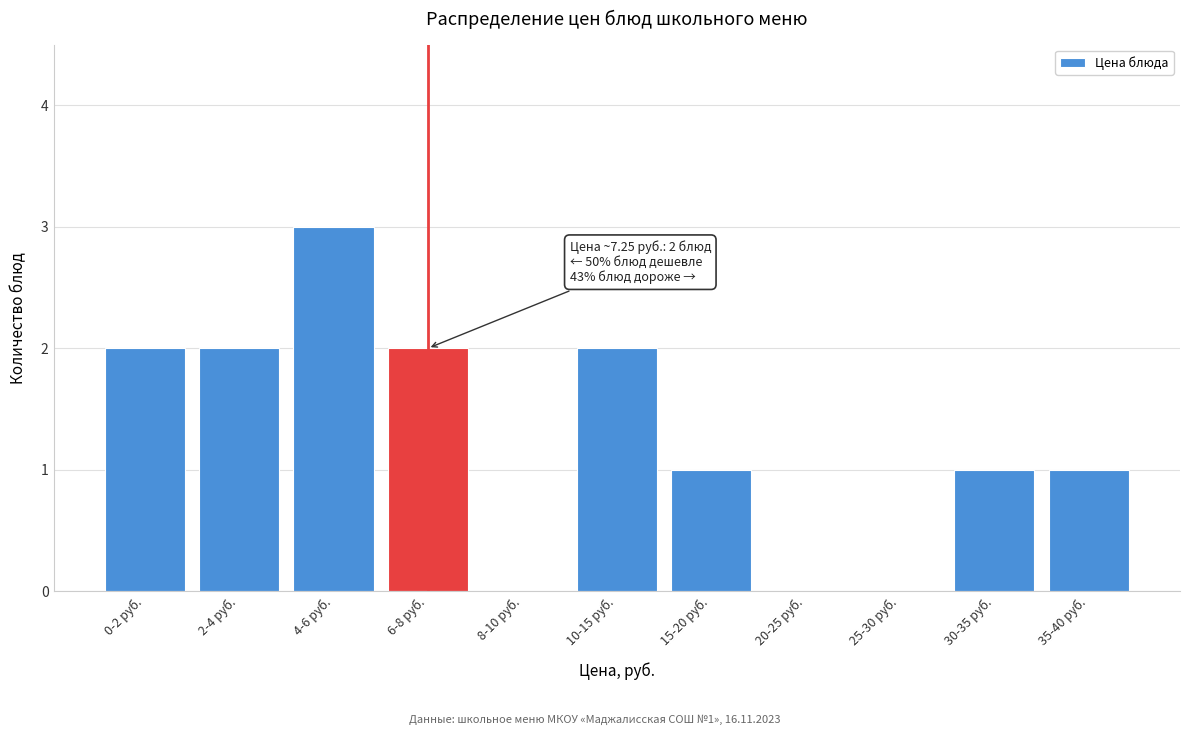

Reading left to right, extract all data points from this chart.

0-2 руб.=2	2-4 руб.=2	4-6 руб.=3	6-8 руб.=2	8-10 руб.=0	10-15 руб.=2	15-20 руб.=1	20-25 руб.=0	25-30 руб.=0	30-35 руб.=1	35-40 руб.=1